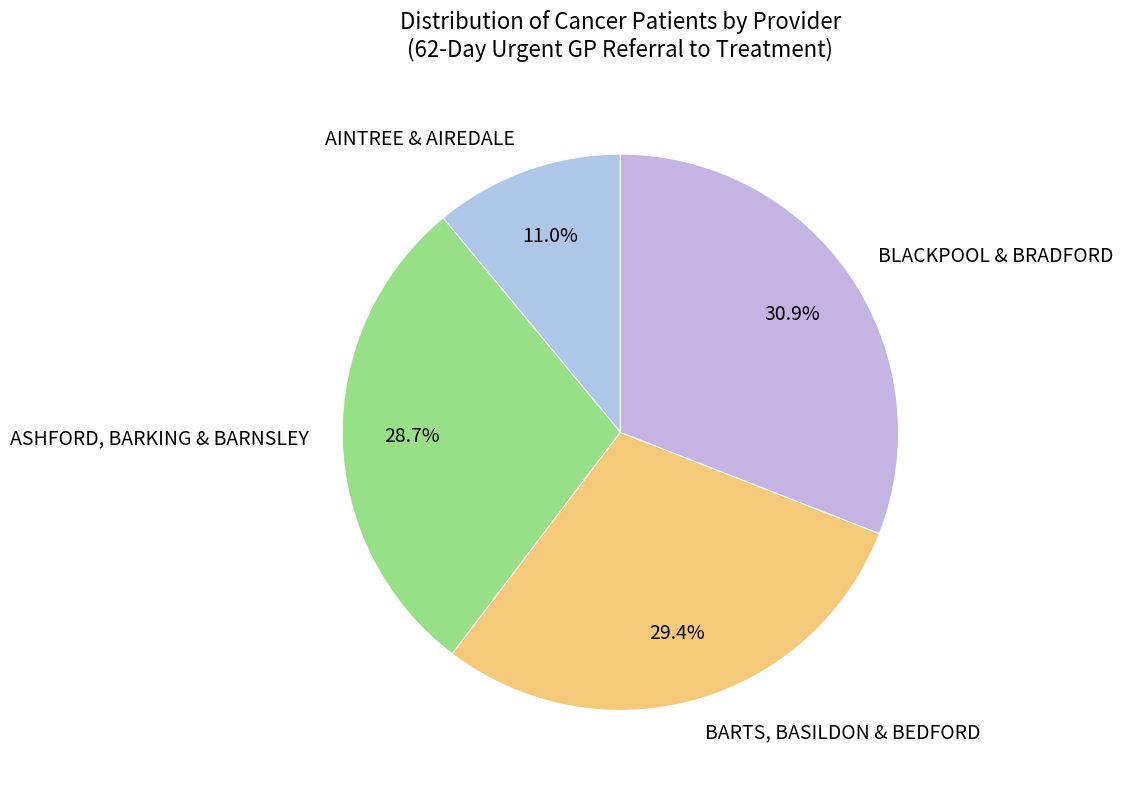

Rank the categories by value from highest to lowest.

BLACKPOOL & BRADFORD, BARTS, BASILDON & BEDFORD, ASHFORD, BARKING & BARNSLEY, AINTREE & AIREDALE